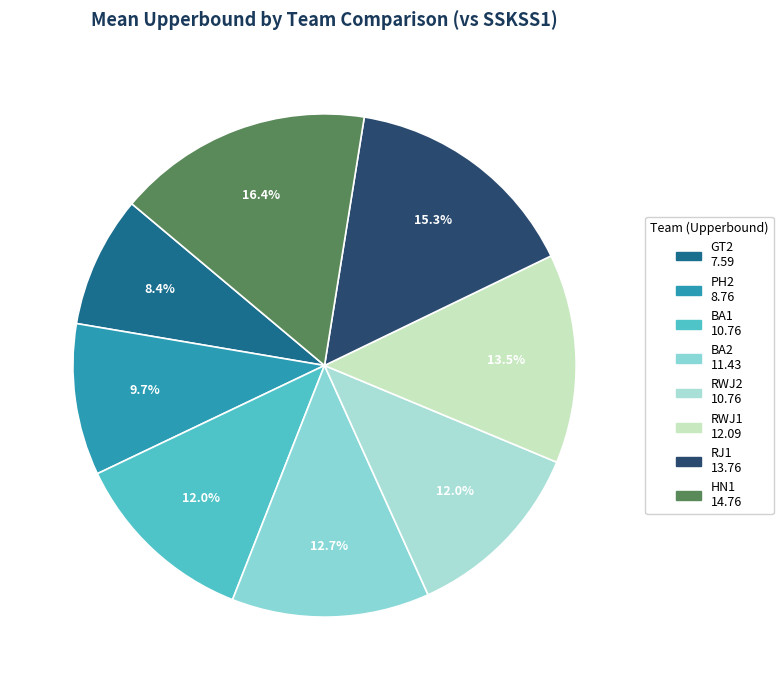

To the nearest percent, what is the combined percentage of HN1 and BA1?

28%